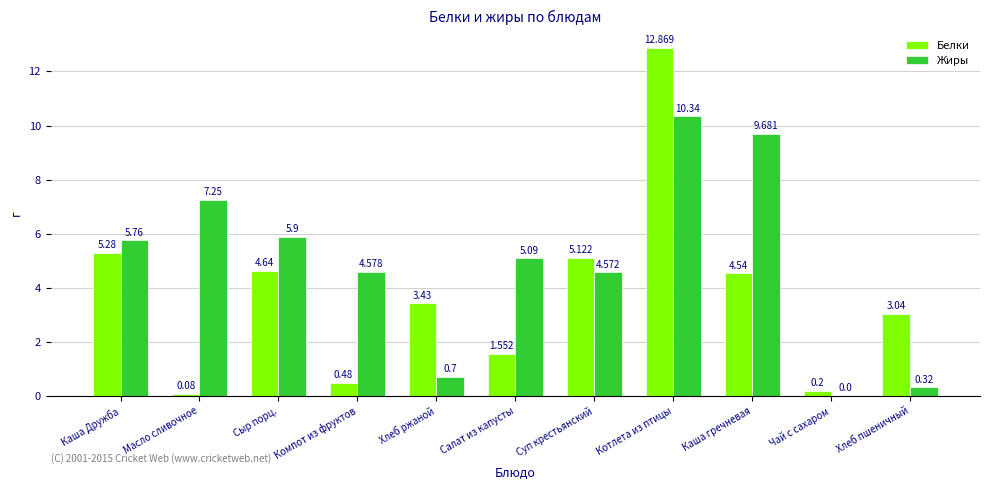

Are the bars horizontal?

No